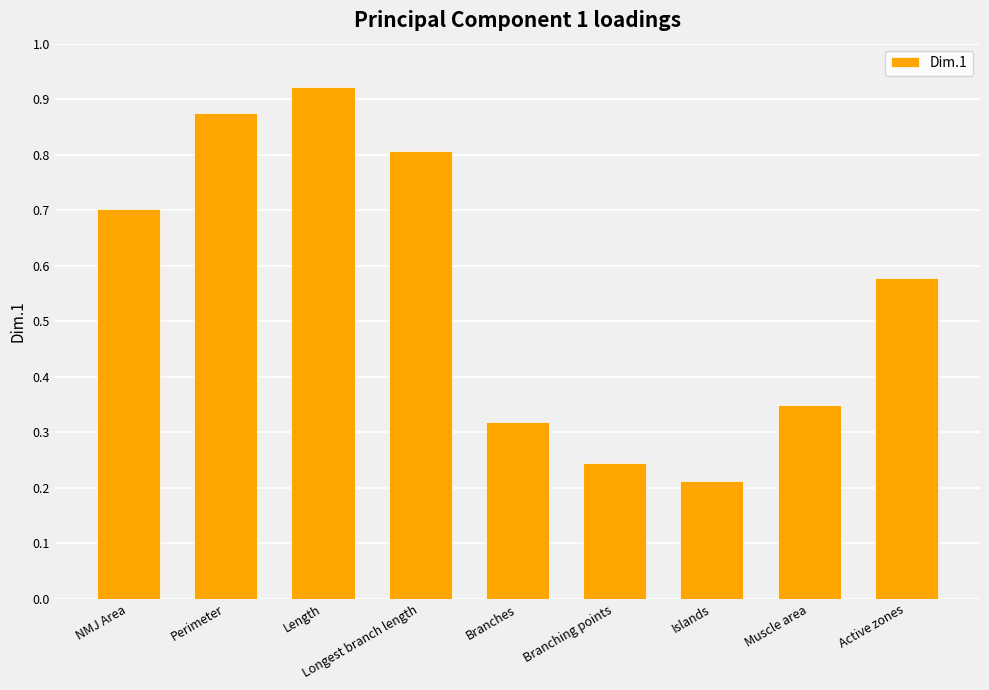

At which category does the chart reach its minimum across all series?

Islands